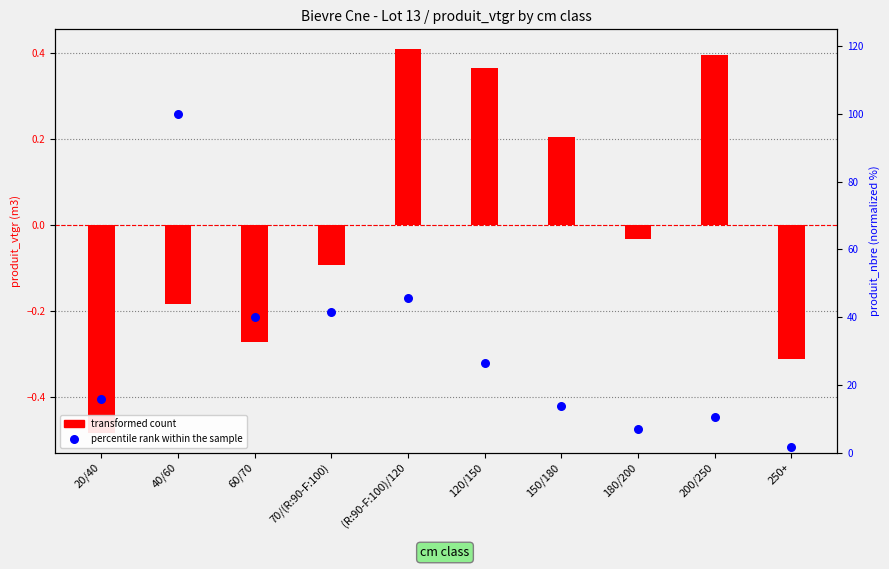

Which series has the largest total across all categories?

percentile rank within the sample